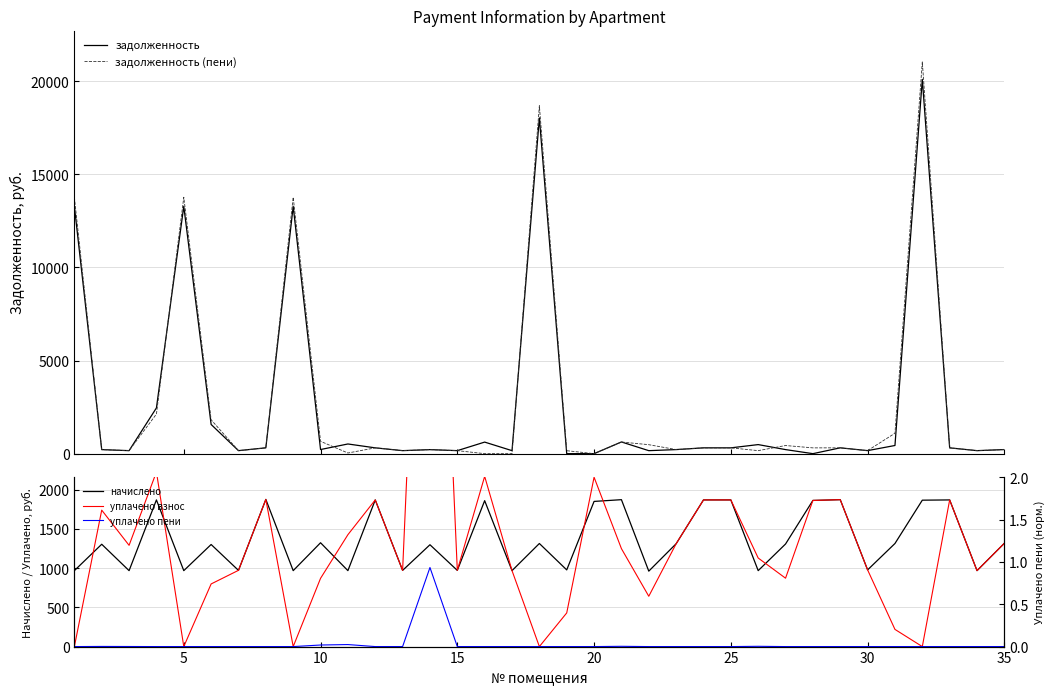

Which series has the largest total across all categories?

задолженность (пени)